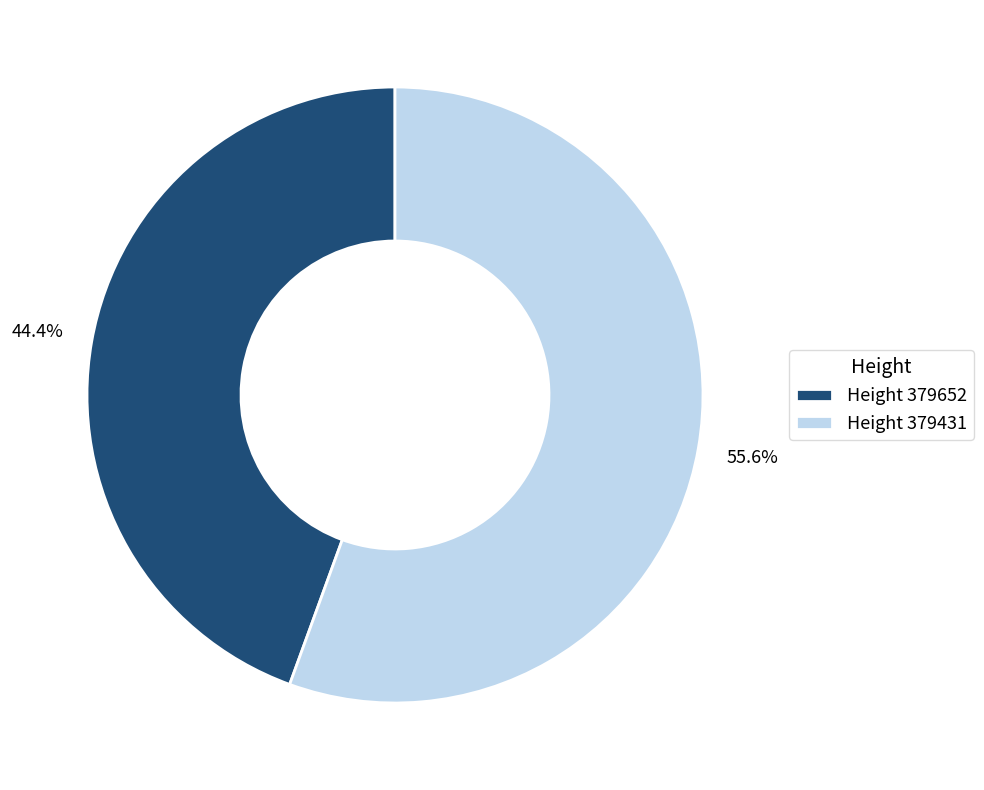

Which category has the biggest portion of the pie?

Height 379431